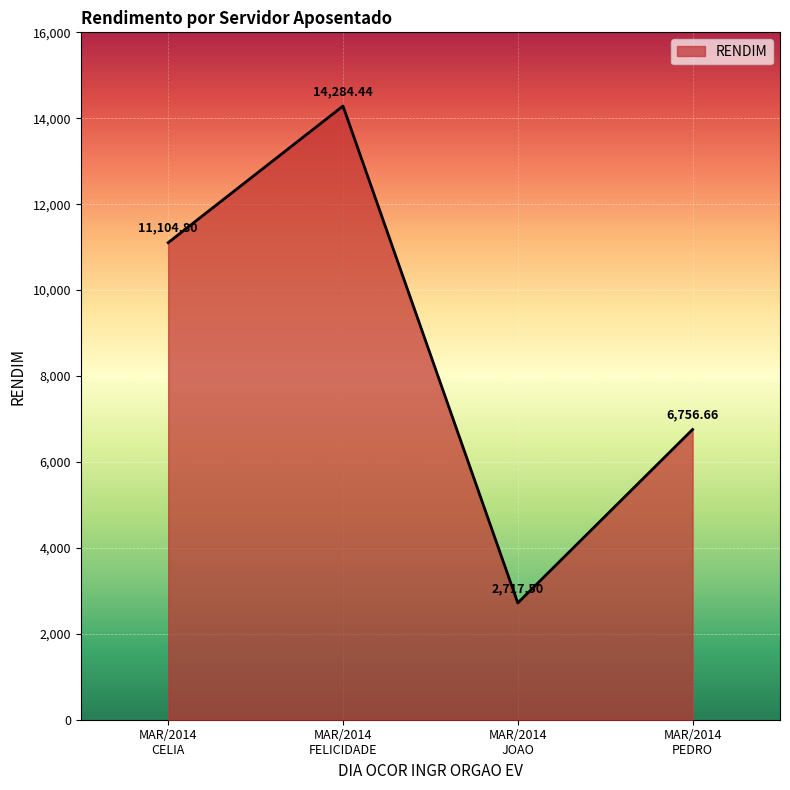

What is the average value?

8715.9